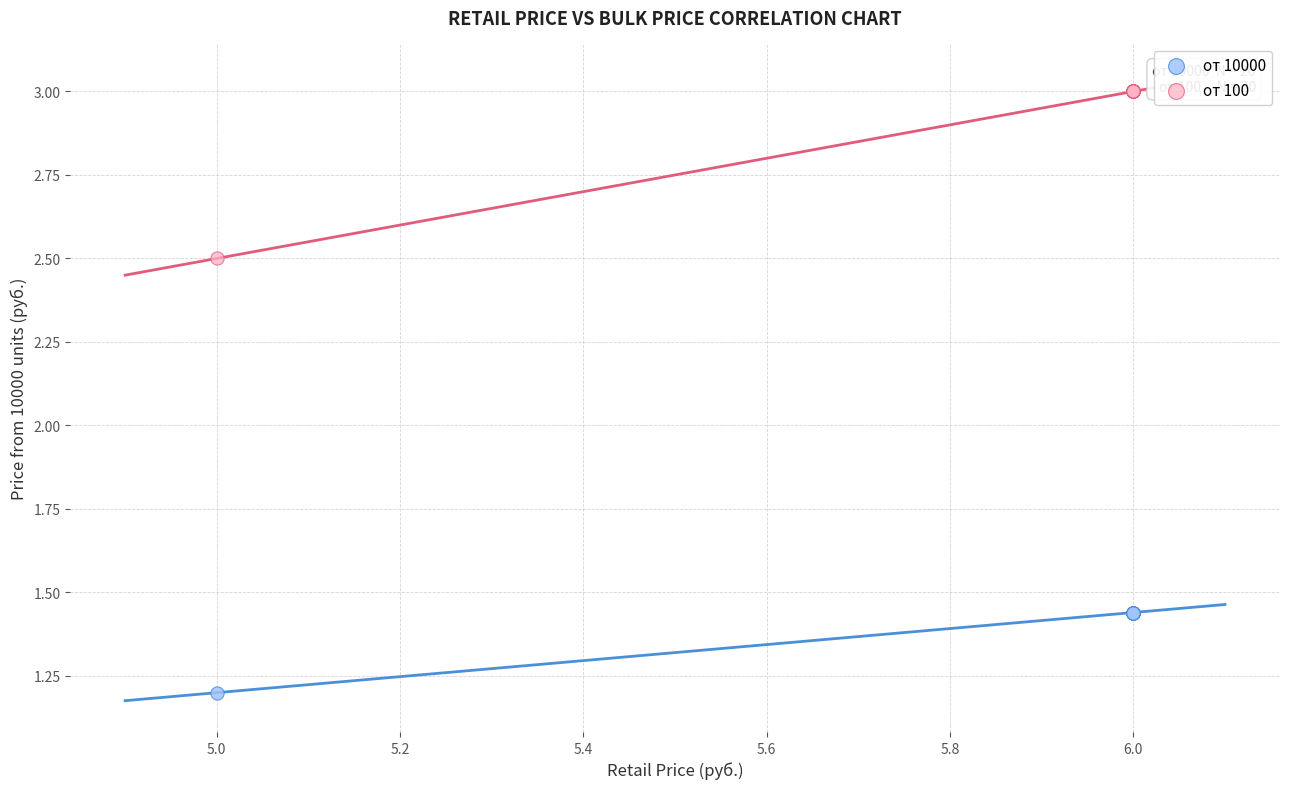

Which series reaches the maximum Y coordinate?

от 100